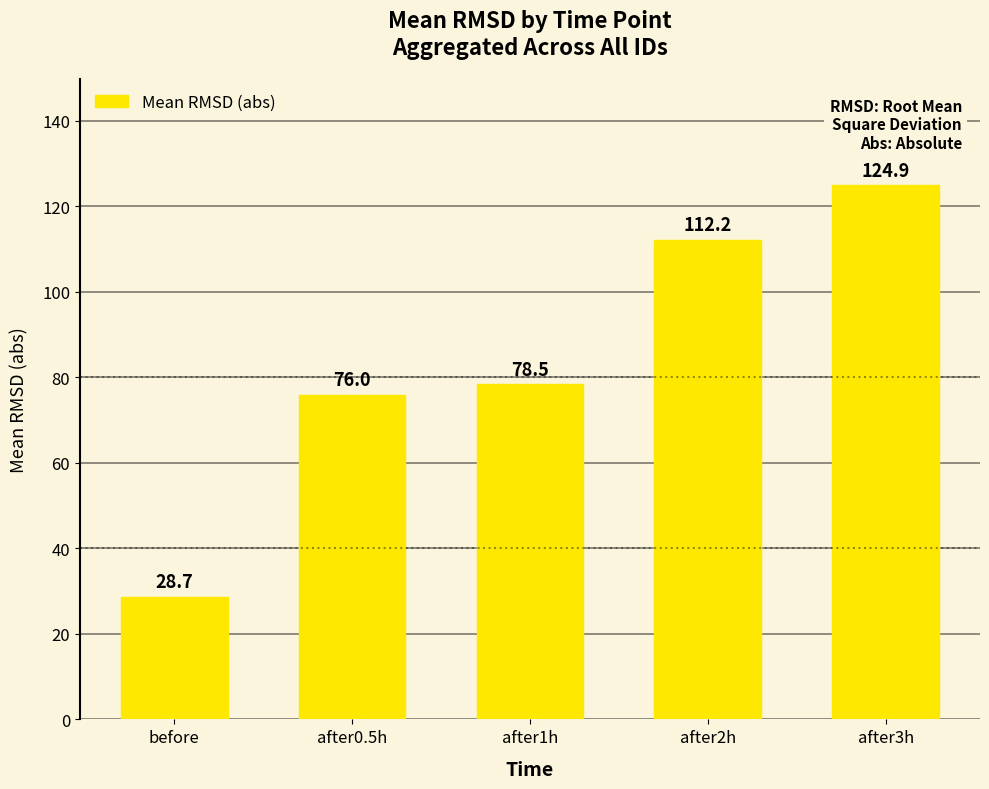

What is the value of the 3rd bar from the left?

78.5